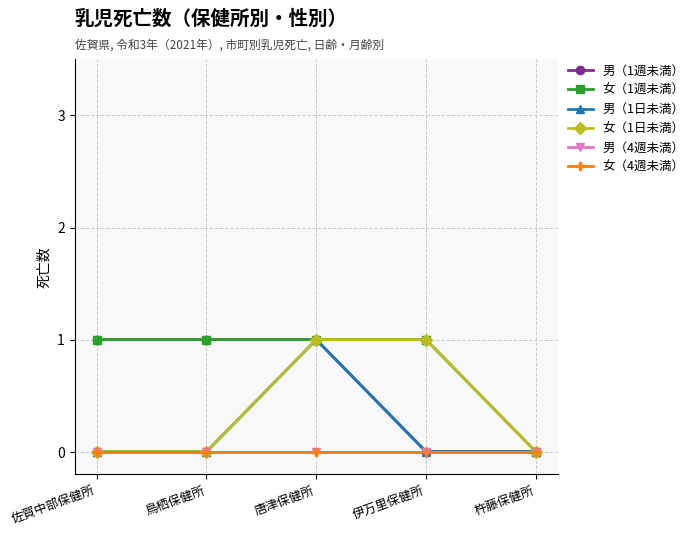

Count the 男（1日未満） values in the range 0 to 1.

5